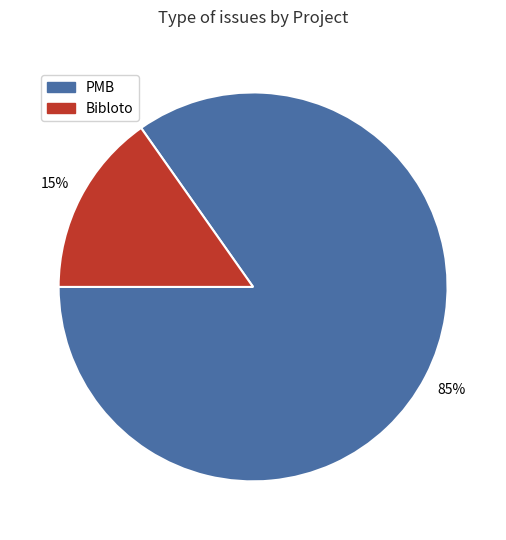

Do PMB and Bibloto together represent more than half of the pie?

Yes